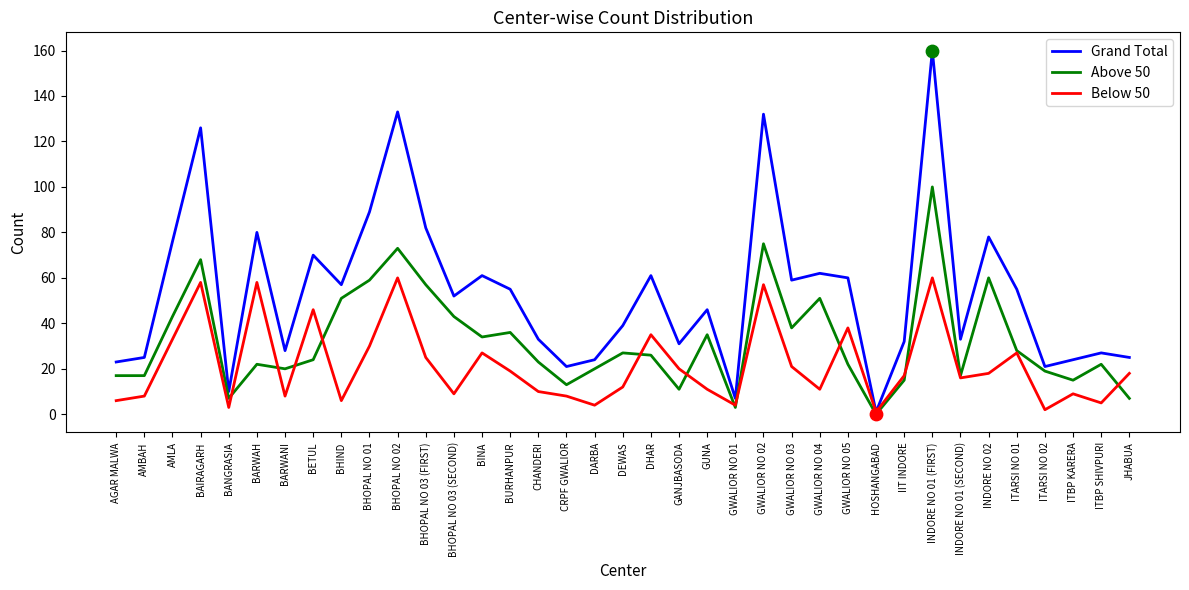

Which series has the largest total across all categories?

Grand Total